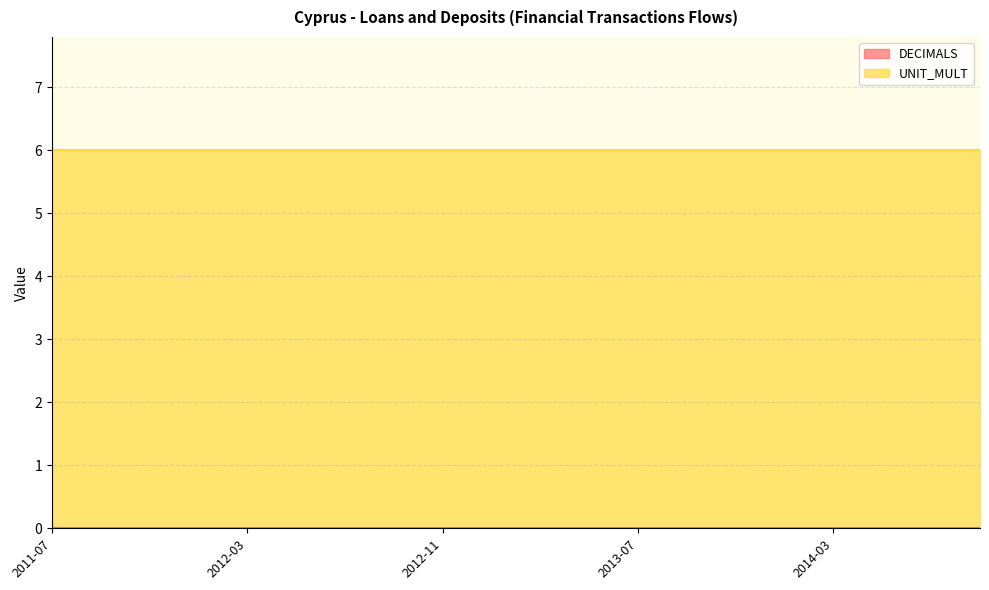

What is the total value across all series at 2014-09?

6